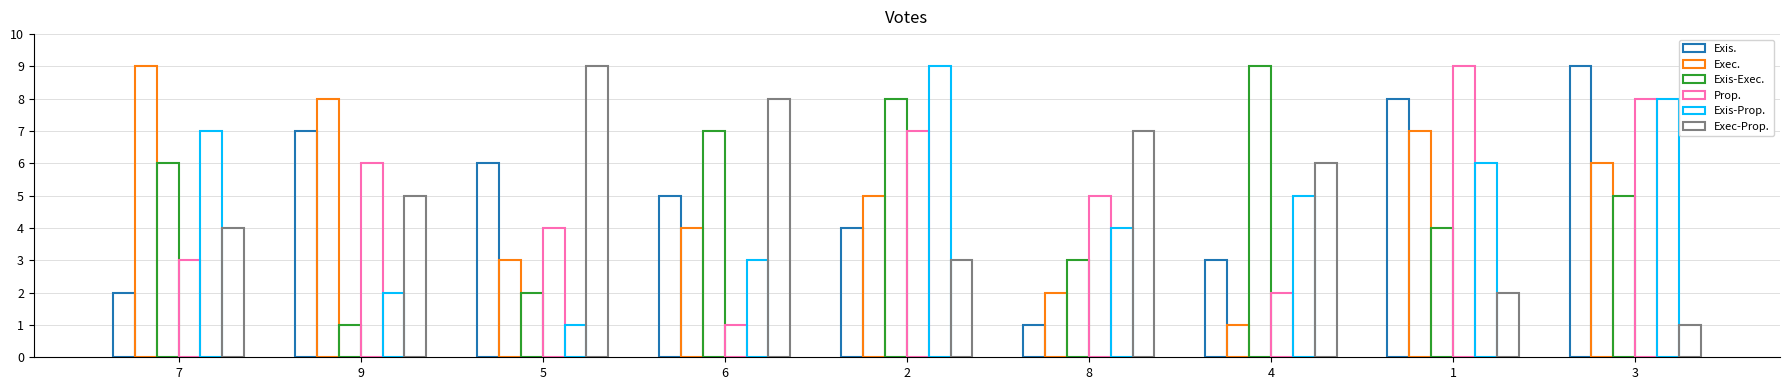

How many bars are there in each group?

6